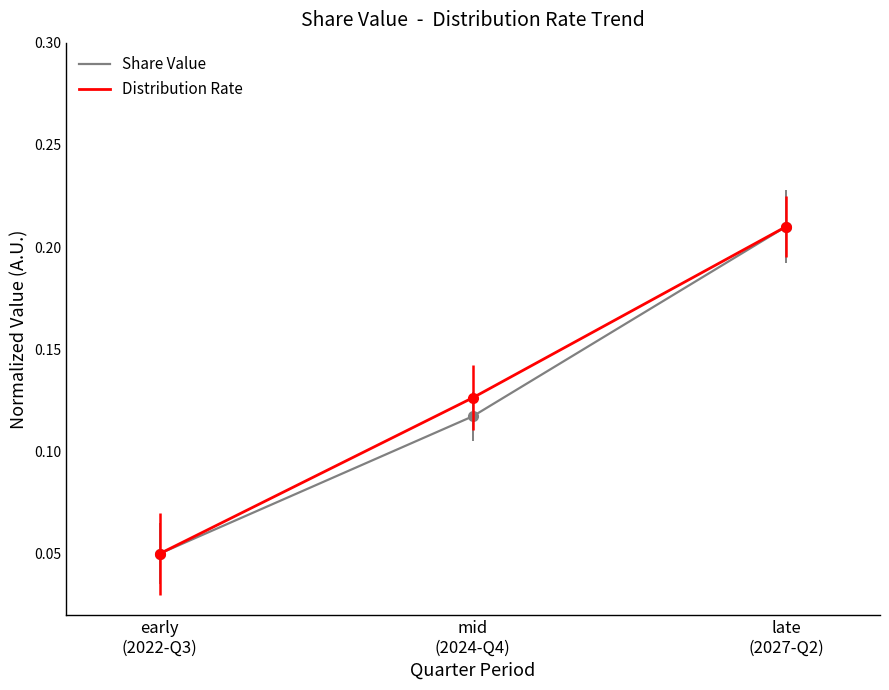

Which category has the highest value across all series?

late
(2027-Q2)